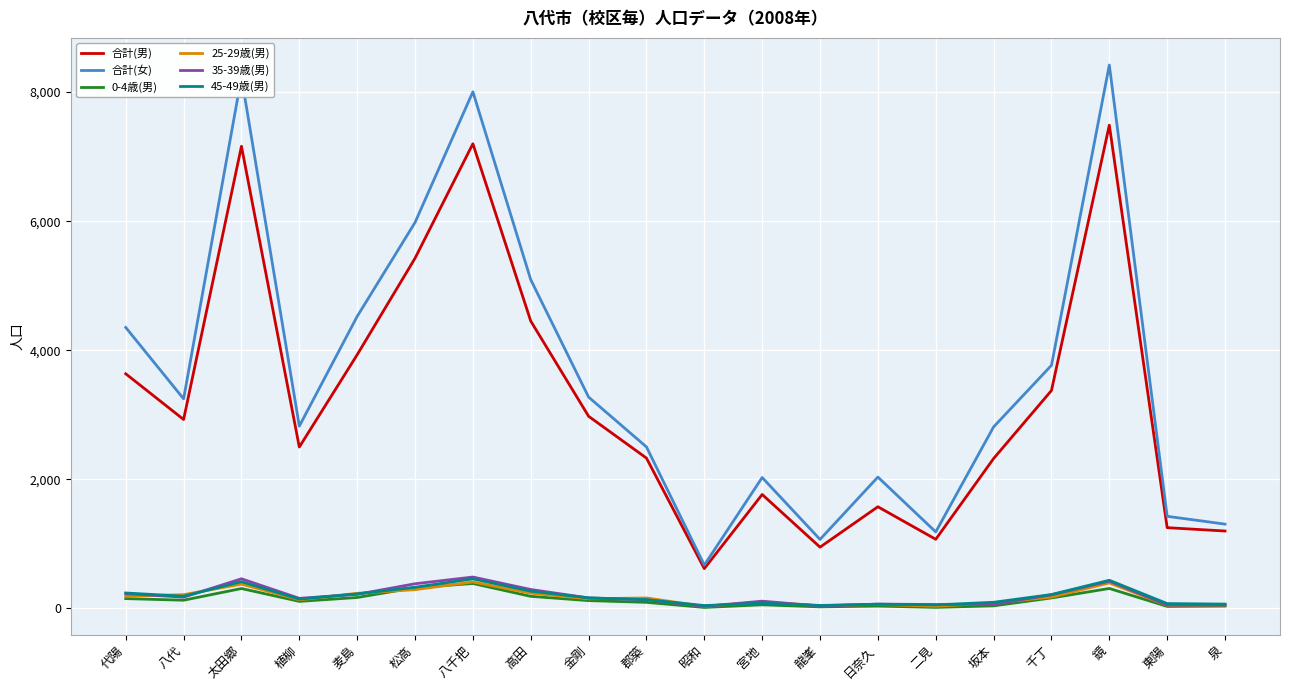

What is the difference between the 合計(女) values at 八代 and 八千把?

4757